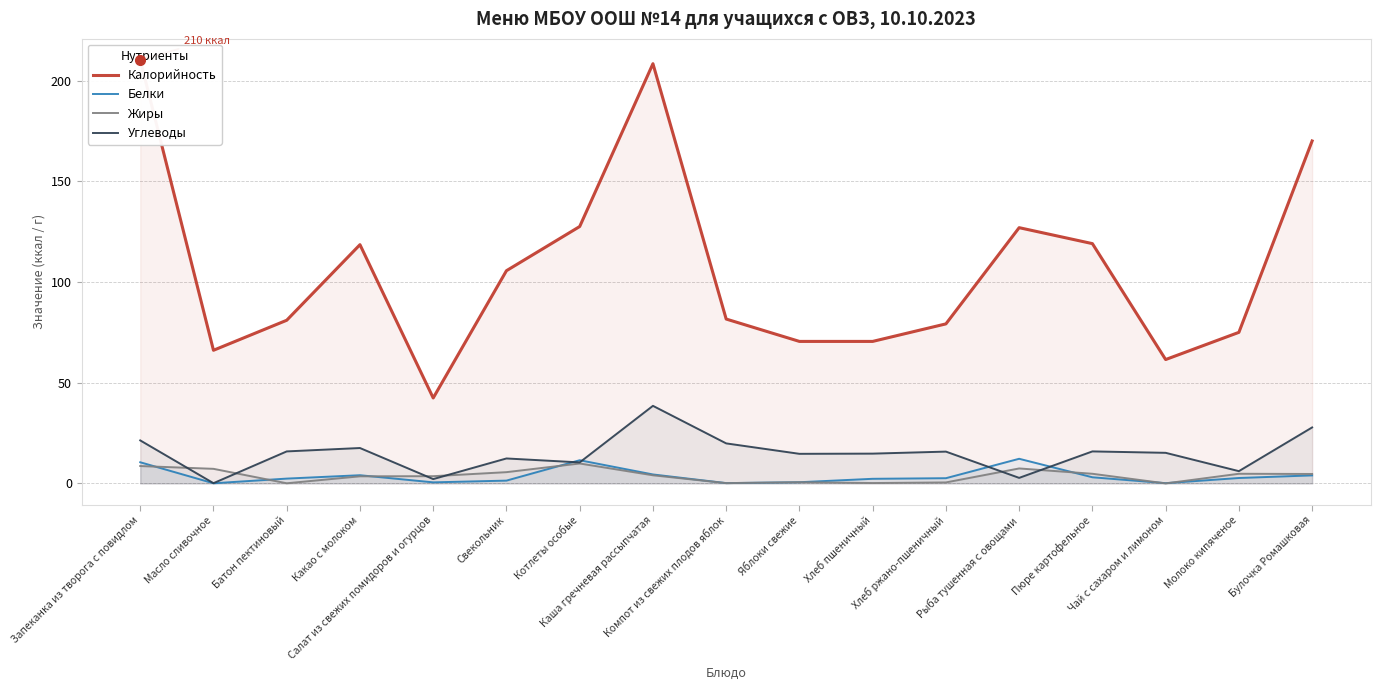

True or false: Белки has more than 2 interior local peaks.

True